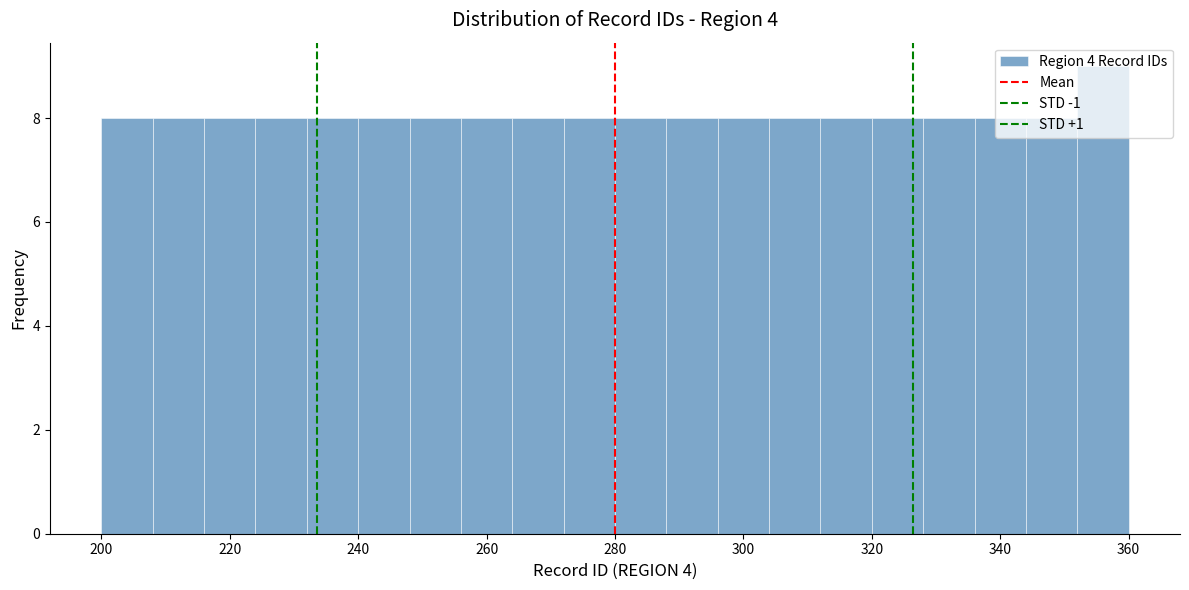

How tall is the bar that spans 224 to 232 on the x-axis? The values are not printed on the chart, so give them approximately, as read against the axis.

8